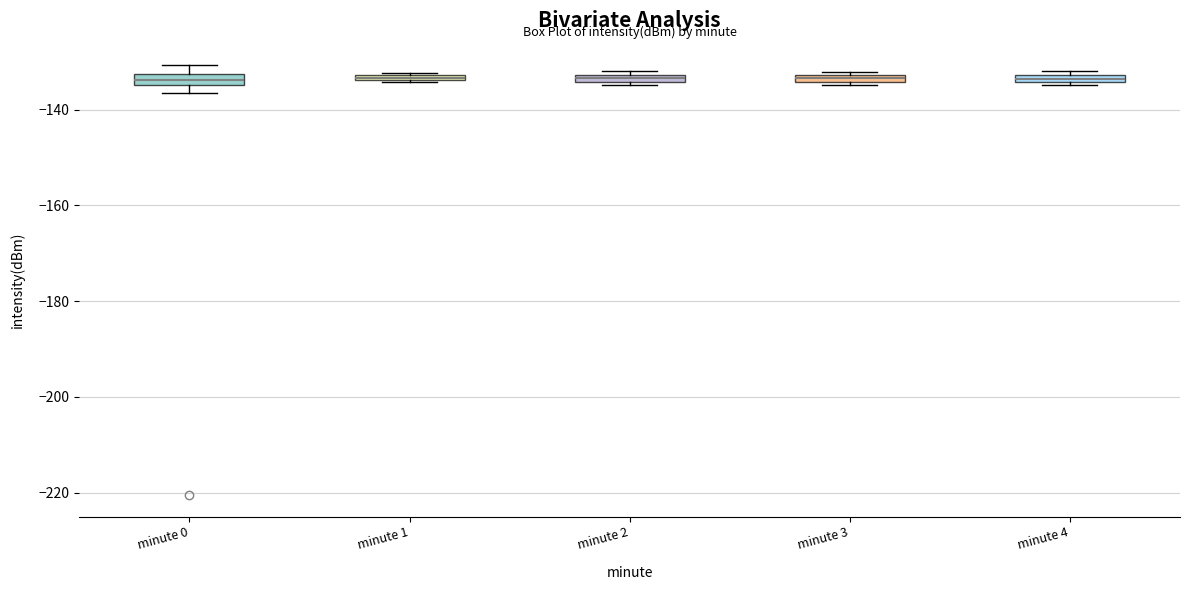

Where is the lower edge of the box for minute 4 on the y-axis? The values are not printed on the chart, so give them approximately, as read against the axis.

-134